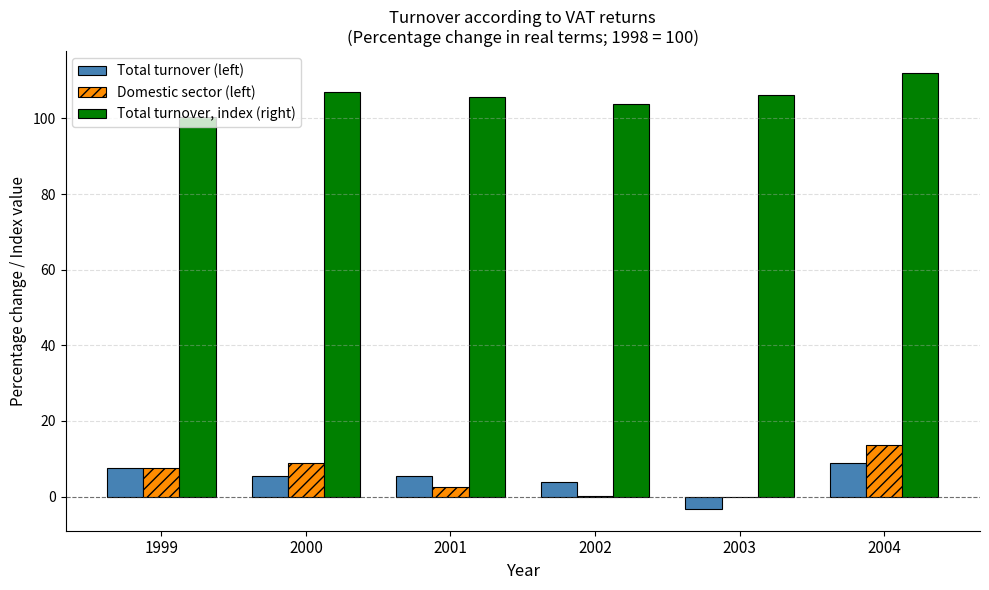

How many values in the Domestic sector (left) series exceed 7?

3